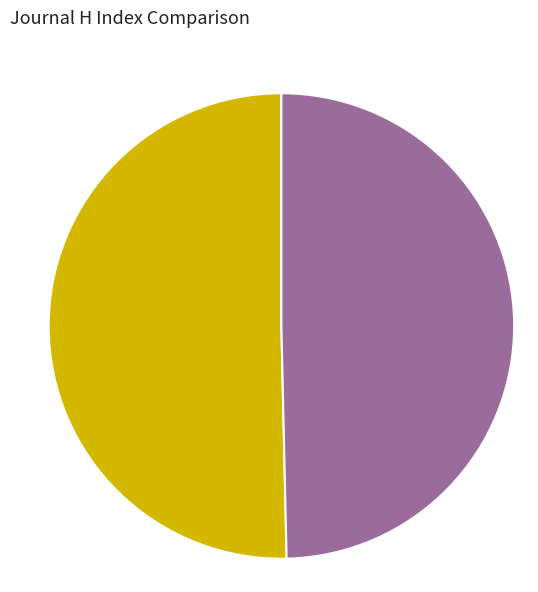

To the nearest percent, what is the average slice percentage?

50%